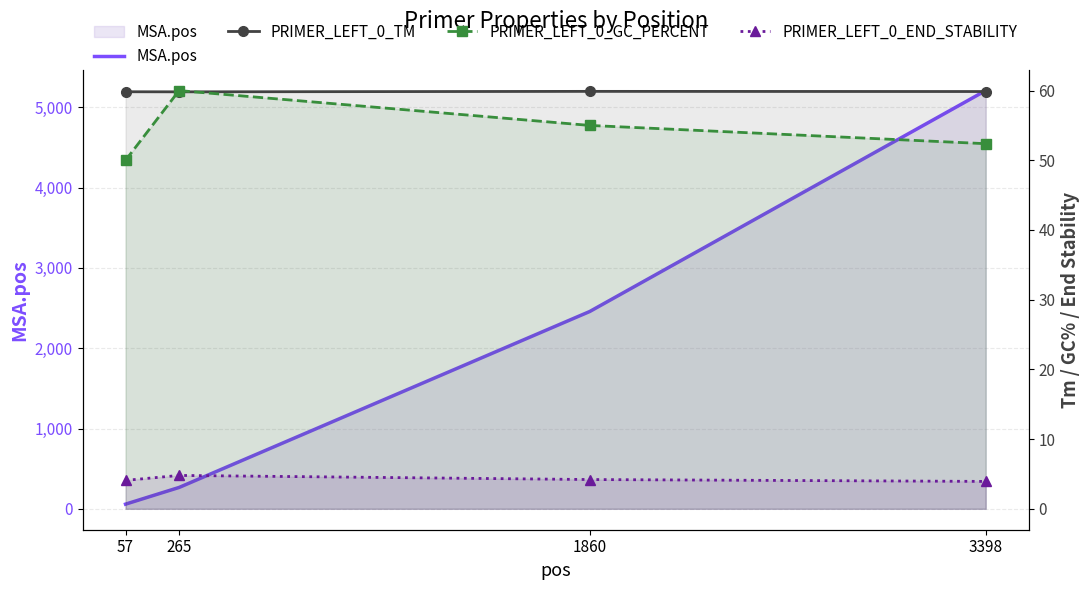

What is the maximum value for PRIMER_LEFT_0_GC_PERCENT?

60.0